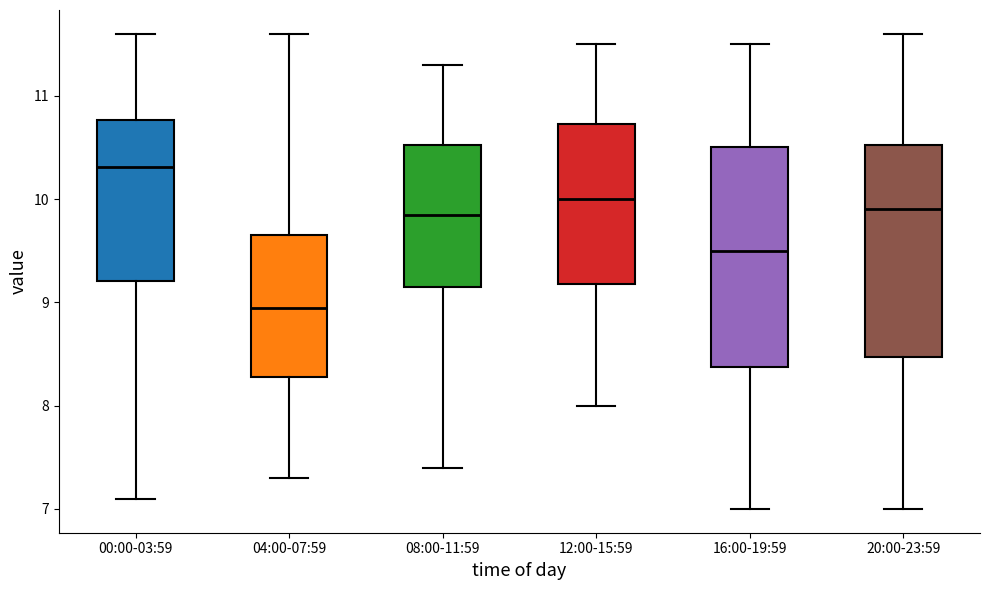

Reading left to right, transcribe this box plot: for each box, give where its median line is, the range the box spans, and where its two whiskers end, as read against the y-axis. The values are not printed on the chart, so give them approximately, as read against the axis.

00:00-03:59: median 10.3, box 9.2 to 10.8, whiskers 7.1 to 11.6
04:00-07:59: median 9.0, box 8.3 to 9.7, whiskers 7.3 to 11.6
08:00-11:59: median 9.9, box 9.2 to 10.5, whiskers 7.4 to 11.3
12:00-15:59: median 10.0, box 9.2 to 10.7, whiskers 8.0 to 11.5
16:00-19:59: median 9.5, box 8.4 to 10.5, whiskers 7.0 to 11.5
20:00-23:59: median 9.9, box 8.5 to 10.5, whiskers 7.0 to 11.6